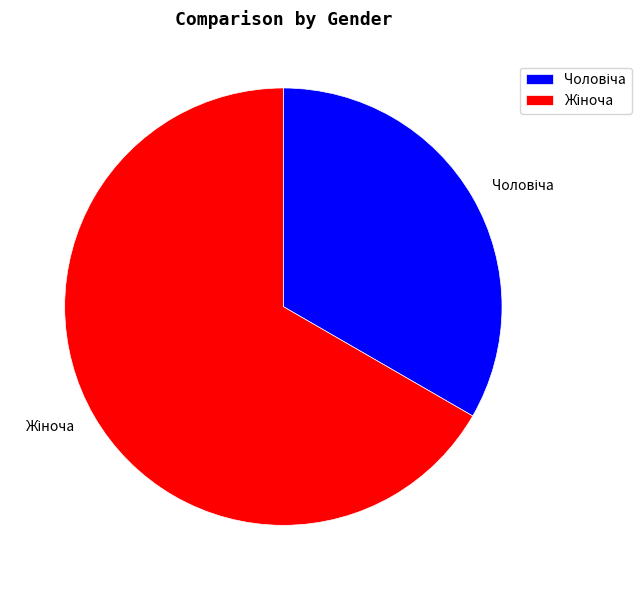

Does any single category account for the majority?

Yes